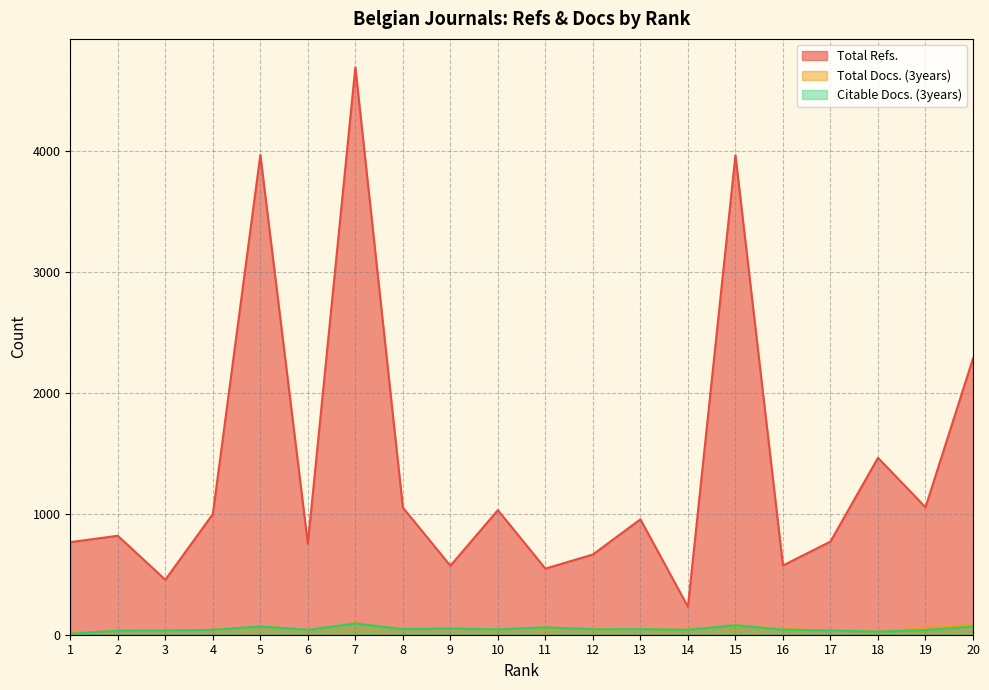

At which label is Citable Docs. (3years) closest to 50?

9